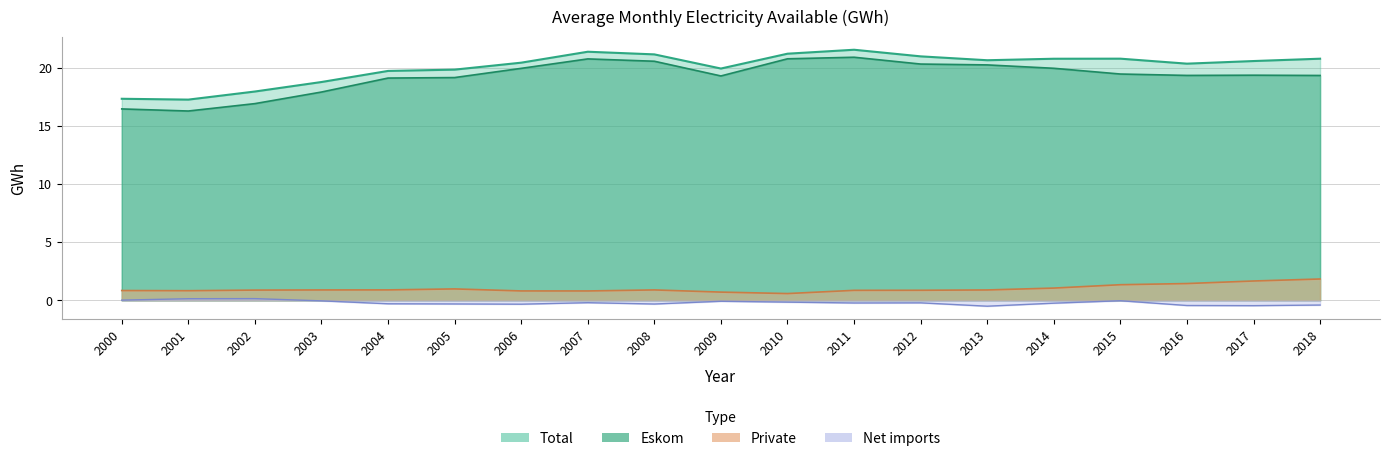

Which series has the largest range (max minus min)?

Eskom